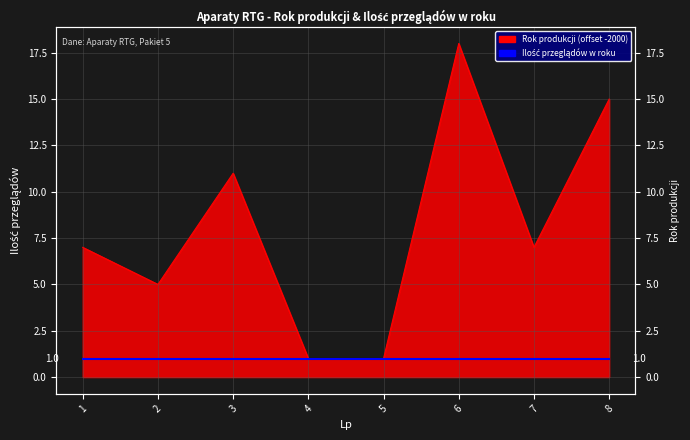

Which label corresponds to the largest value in the chart?

6